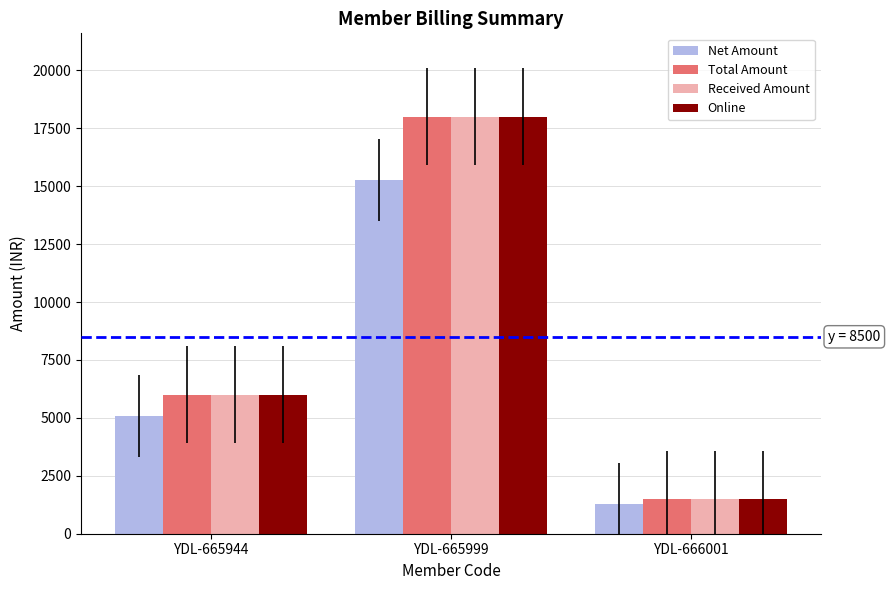

How many groups of bars are there?

3